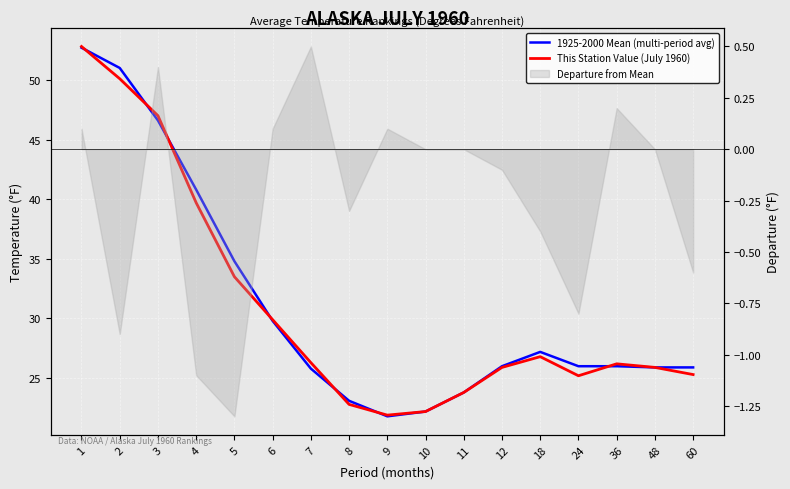

Reading left to right, list all the values displayed in this chart.

1925-2000 Mean (multi-period avg): 1=52.7	2=51.0	3=46.6	4=40.8	5=34.8	6=29.8	7=25.8	8=23.1	9=21.8	10=22.2	11=23.8	12=26.0	18=27.2	24=26.0	36=26.0	48=25.9	60=25.9
This Station Value (July 1960): 1=52.8	2=50.1	3=47.0	4=39.7	5=33.5	6=29.9	7=26.3	8=22.8	9=21.9	10=22.2	11=23.8	12=25.9	18=26.8	24=25.2	36=26.2	48=25.9	60=25.3